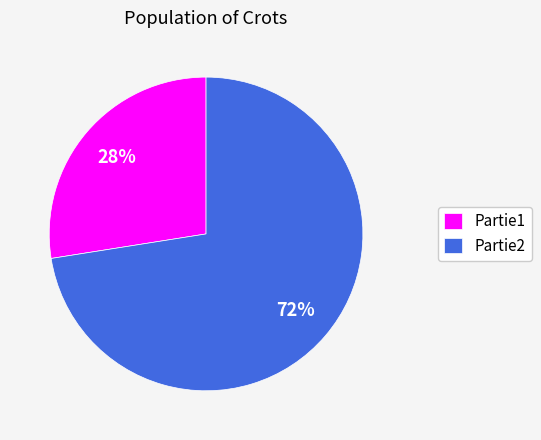

Is it true that Partie2 is 83% of the pie?

False